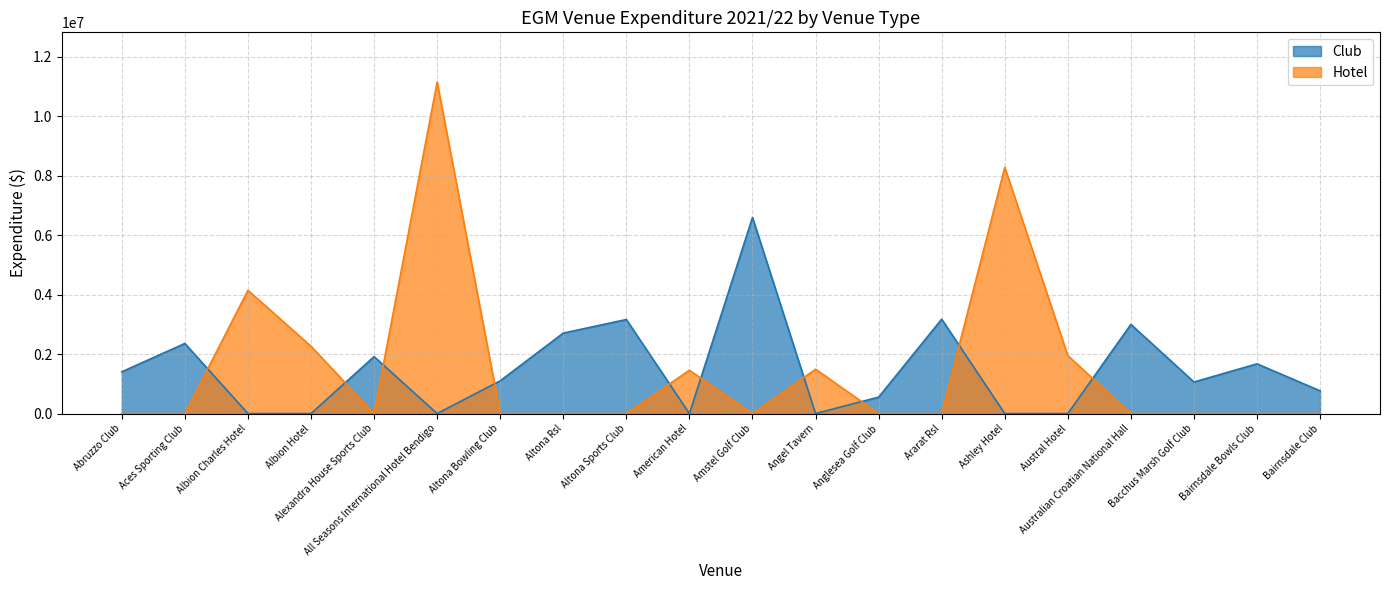

What is the average value of the Club series?

1472183